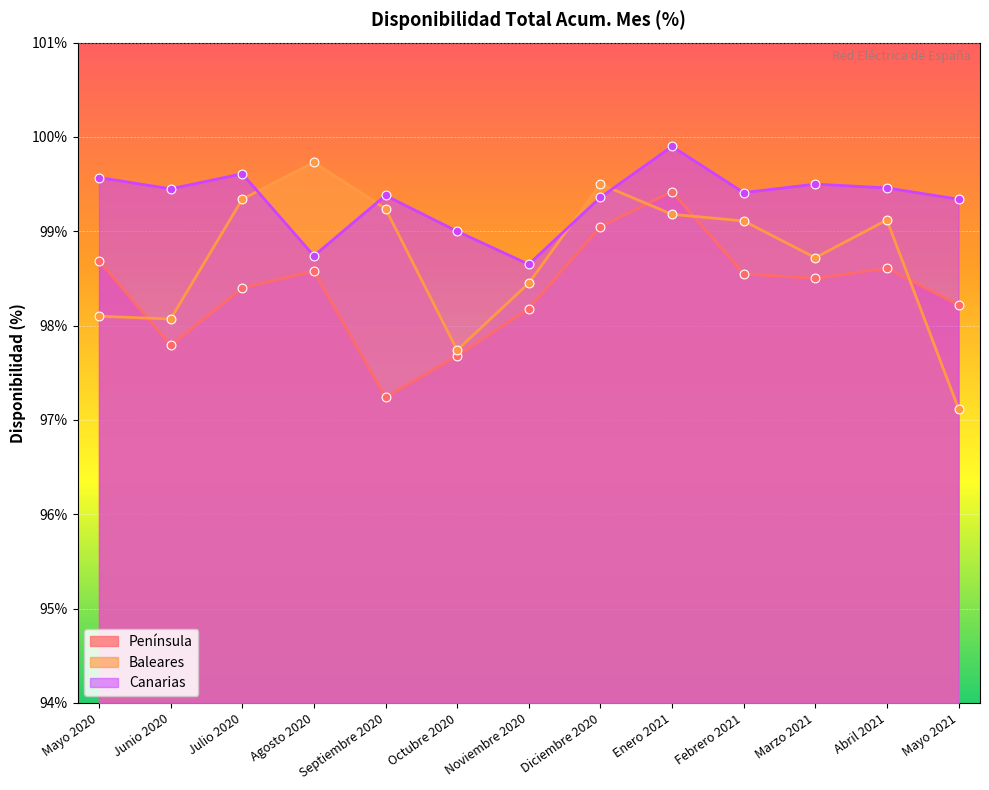

Is the value of Baleares at Mayo 2020 greater than the value of Península at Octubre 2020?

Yes